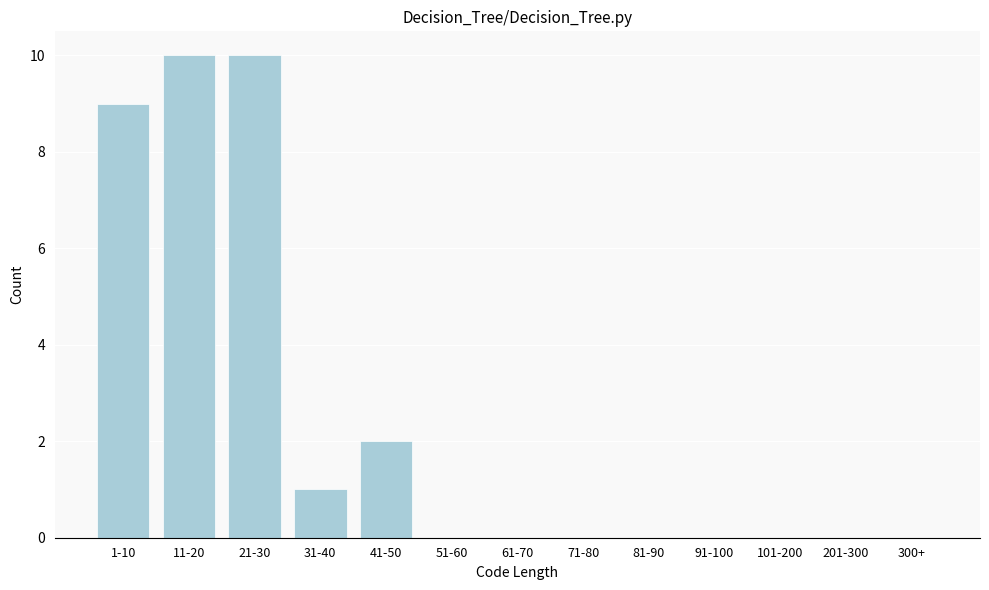

Reading left to right, what are all the values shown in this chart?

1-10=9	11-20=10	21-30=10	31-40=1	41-50=2	51-60=0	61-70=0	71-80=0	81-90=0	91-100=0	101-200=0	201-300=0	300+=0